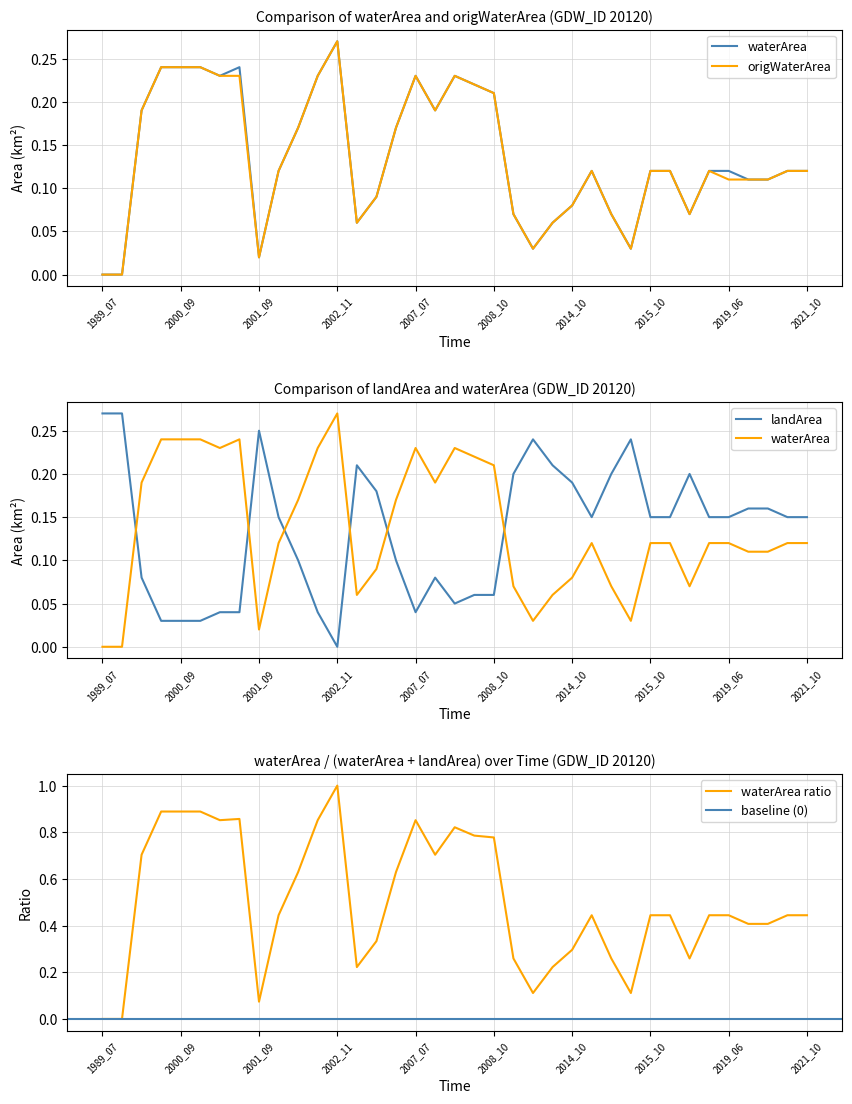

Is the value of origWaterArea at 2007_07 greater than the value of landArea at 2021_10?

Yes